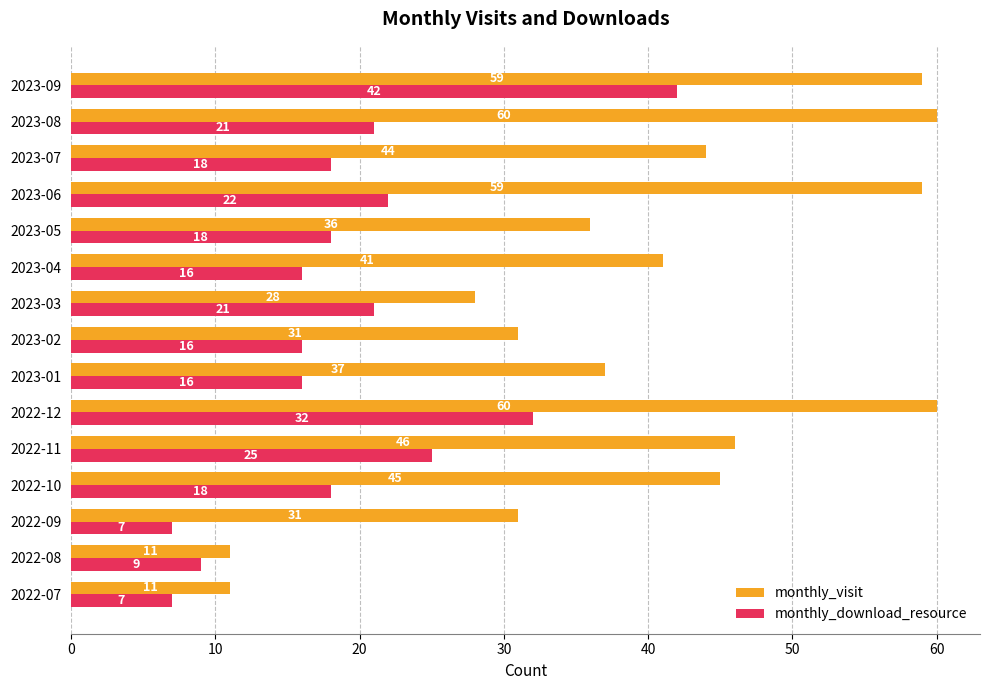

Rank the series at 2023-08 from highest to lowest value.

monthly_visit, monthly_download_resource